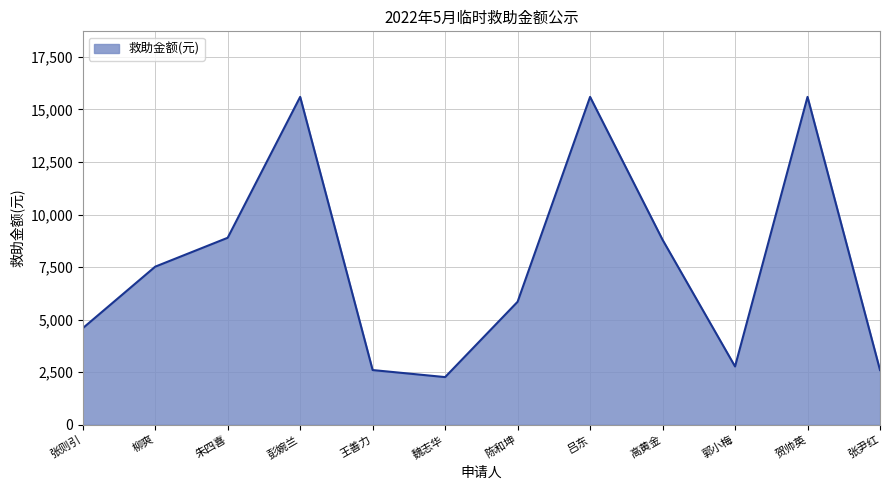

Reading left to right, what are all the values shown in this chart?

4590	7520	8895	15600	2600	2265	5850	15600	8800	2770	15600	2600